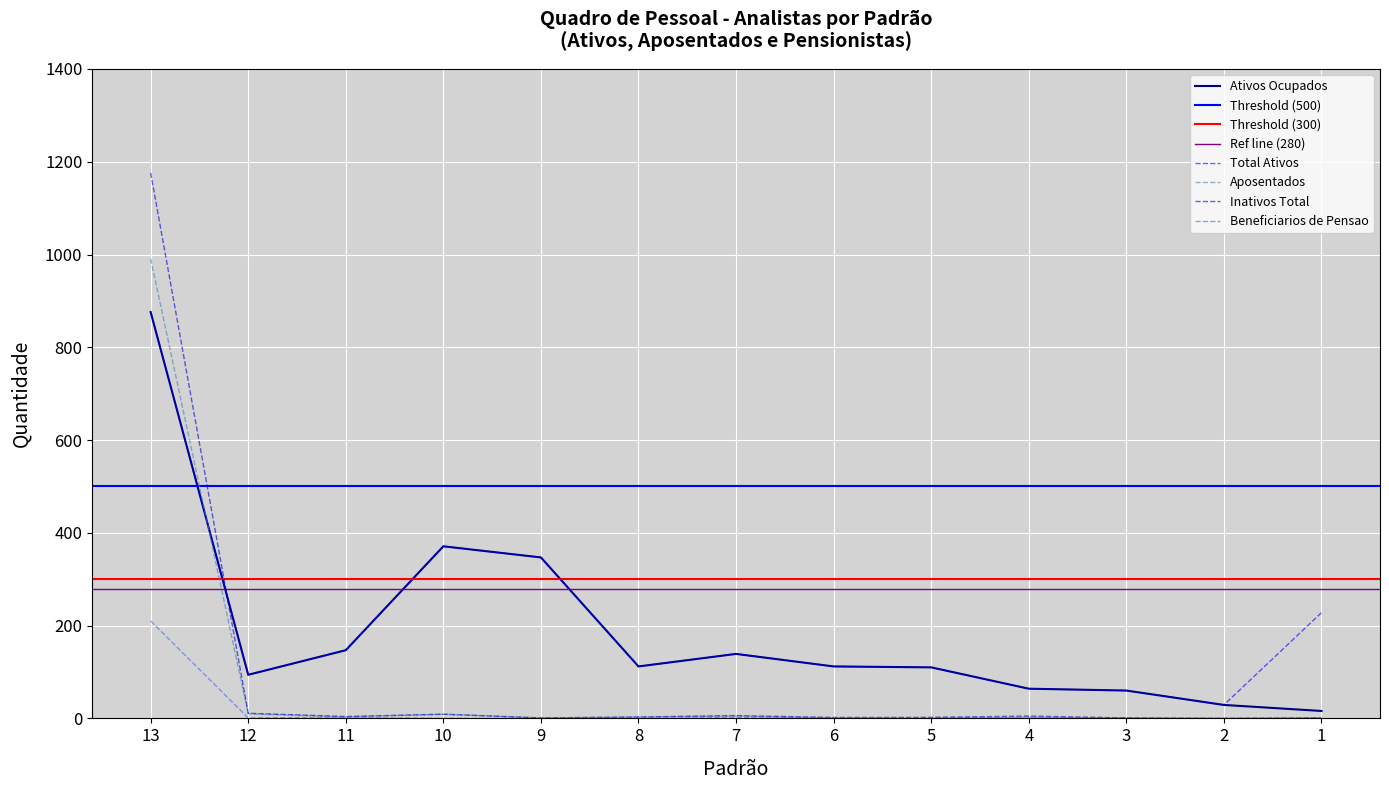

What is the sum of the Inativos Total values at 2 and 3?

1